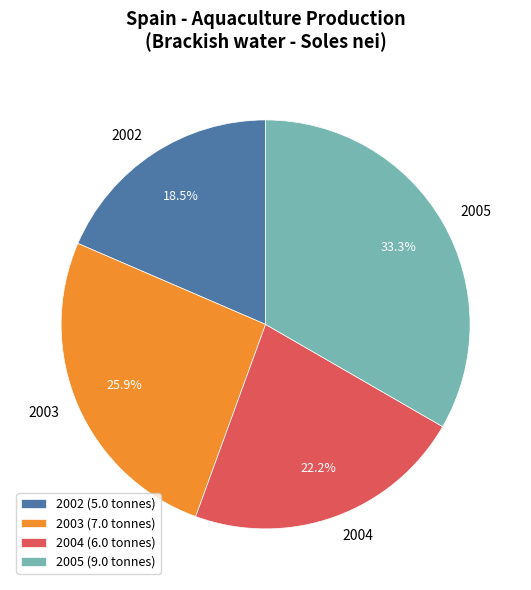

True or false: 2005 accounts for 33% of the total.

True